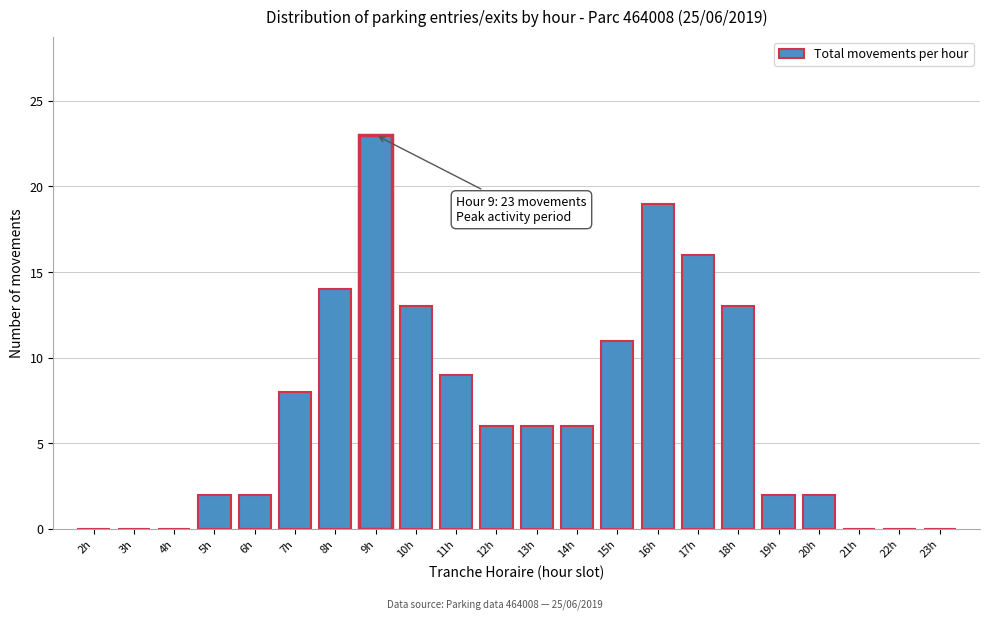

Reading left to right, what are all the values shown in this chart?

2h=0	3h=0	4h=0	5h=2	6h=2	7h=8	8h=14	9h=23	10h=13	11h=9	12h=6	13h=6	14h=6	15h=11	16h=19	17h=16	18h=13	19h=2	20h=2	21h=0	22h=0	23h=0